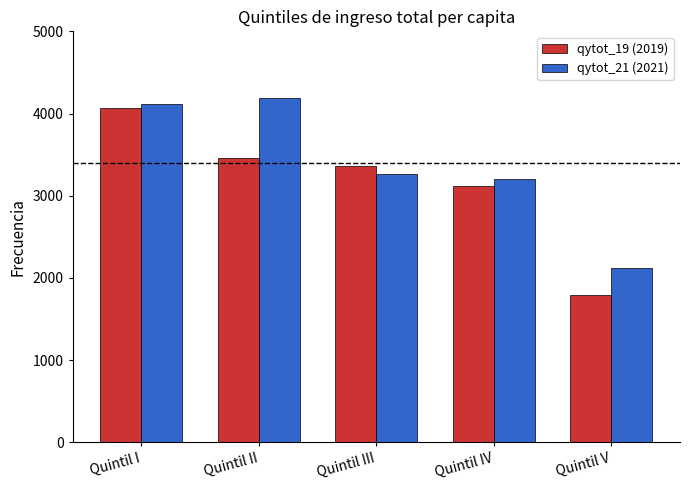

Which series changed the most between Quintil III and Quintil IV?

qytot_19 (2019)